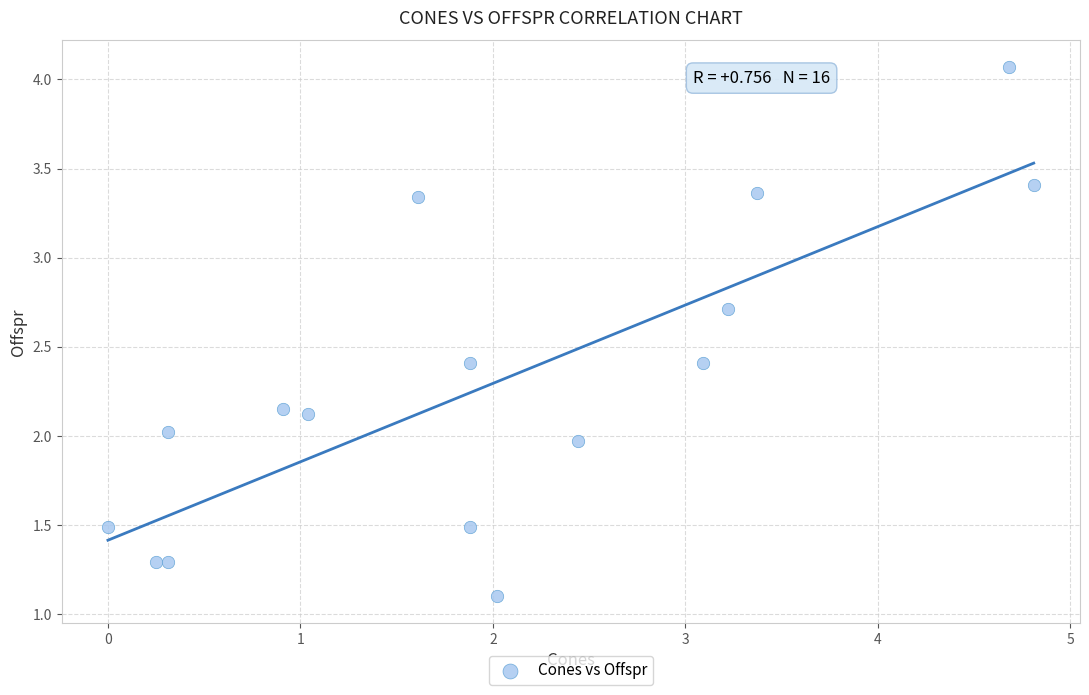

What is the range of Y values (max minus min)?

3.0